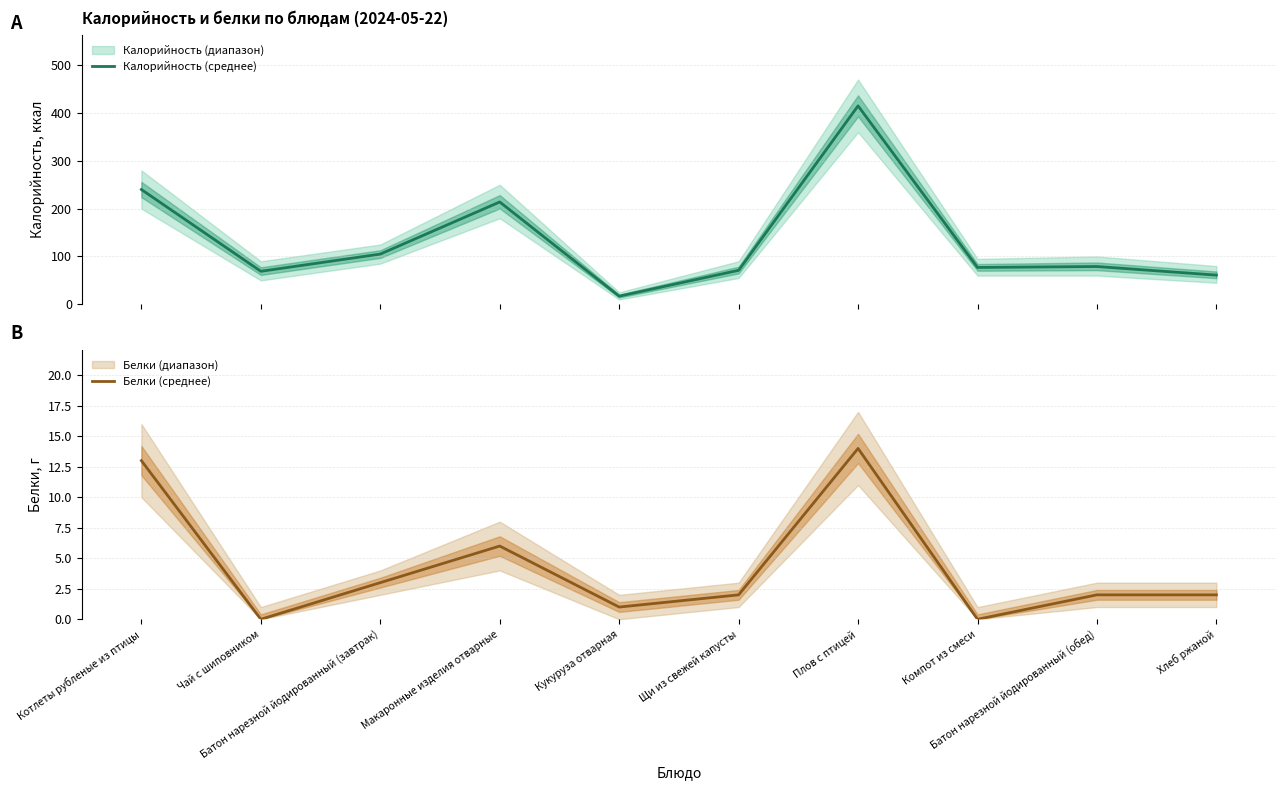

At which label does Калорийность (среднее) first exceed 79?

Котлеты рубленые из птицы